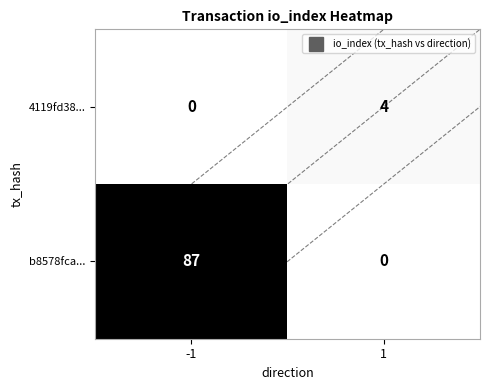

Count the number of categories in the chart.

2